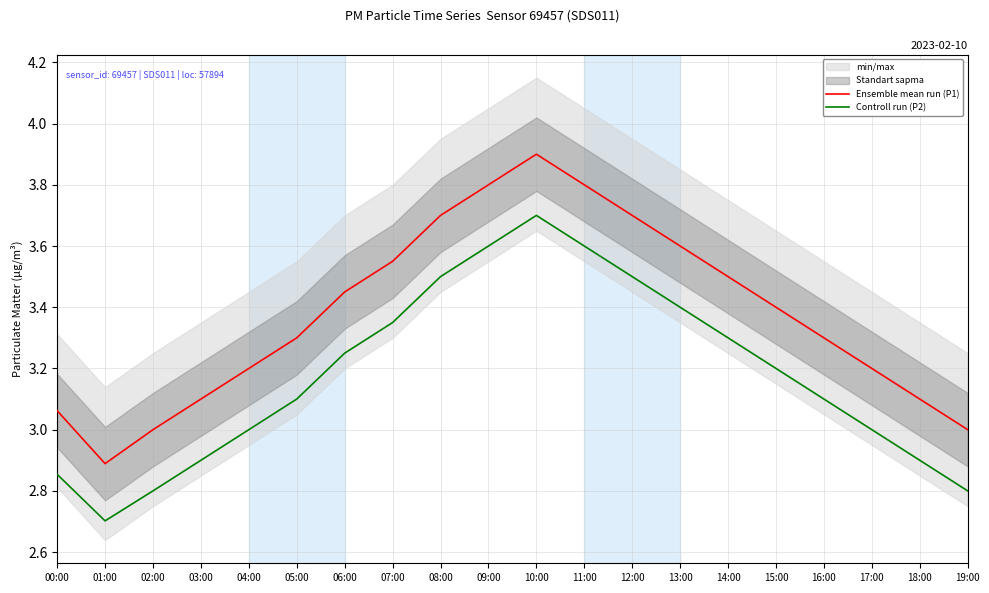

Which series has the largest range (max minus min)?

Ensemble mean run (P1)